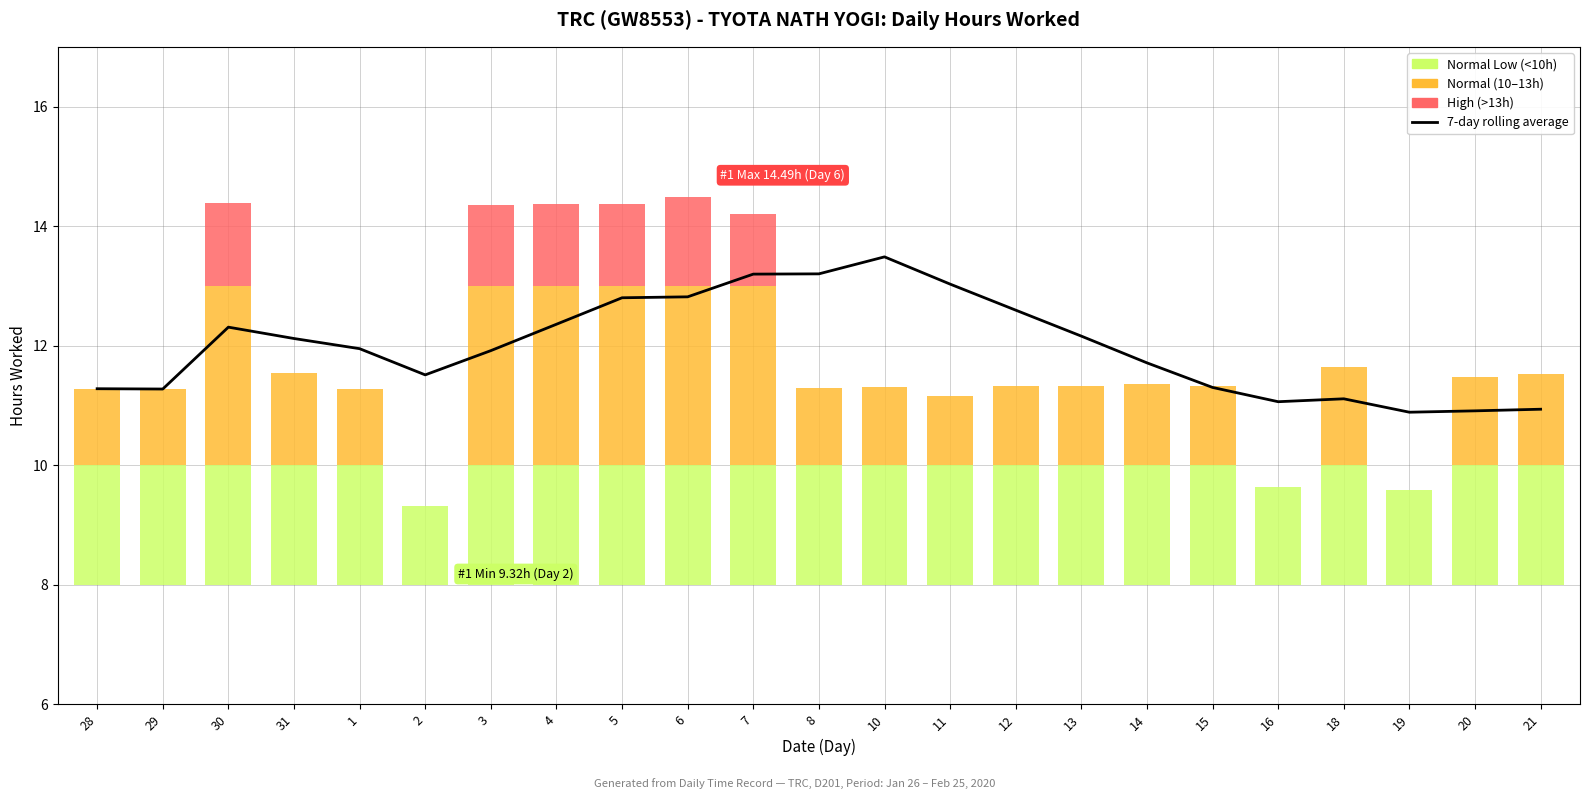

Rank the categories by value from highest to lowest.

10, 8, 7, 11, 6, 5, 12, 4, 30, 13, 31, 1, 3, 14, 2, 15, 28, 29, 18, 16, 21, 20, 19